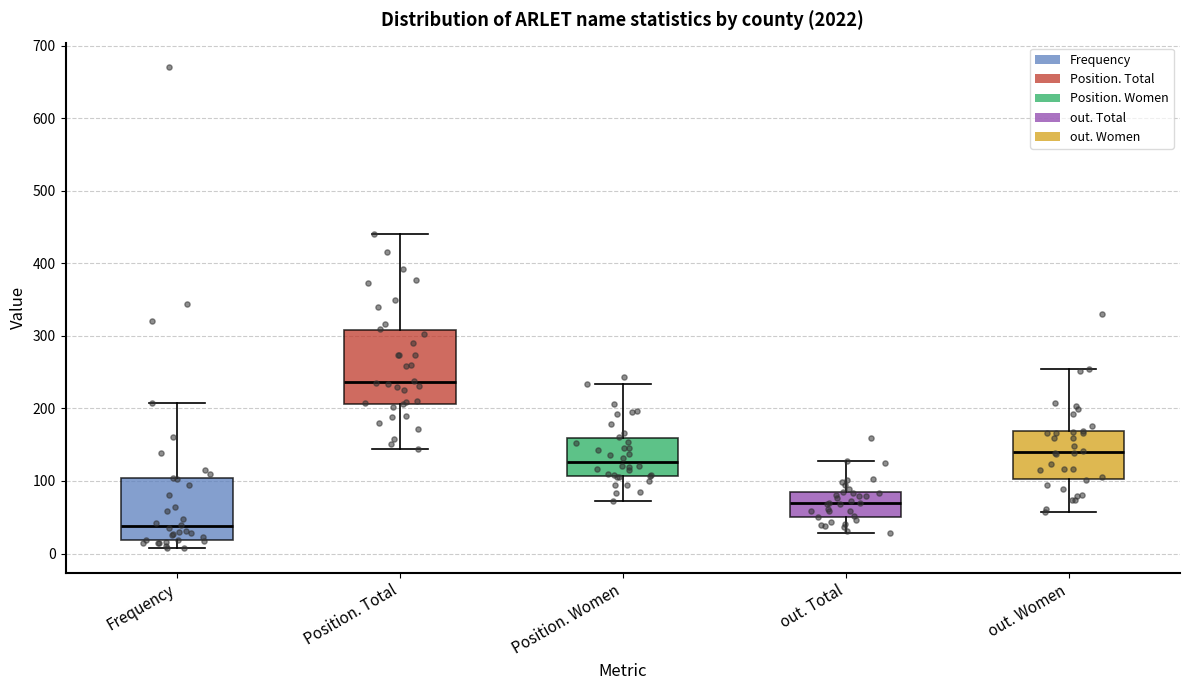

Which box has the highest median line?

Position. Total